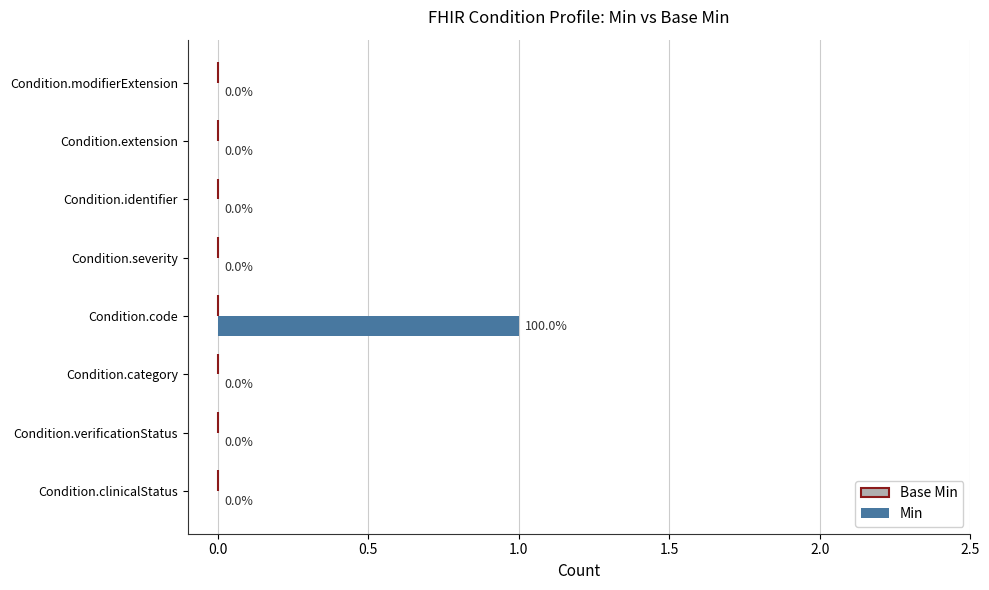

What is the change in value from Condition.category to Condition.code?

+1